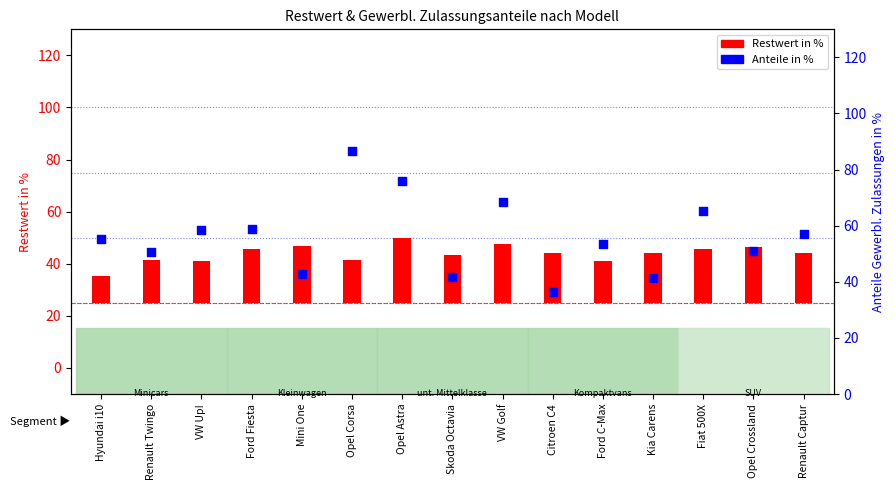

Which series reaches the maximum Y coordinate?

Anteile in %